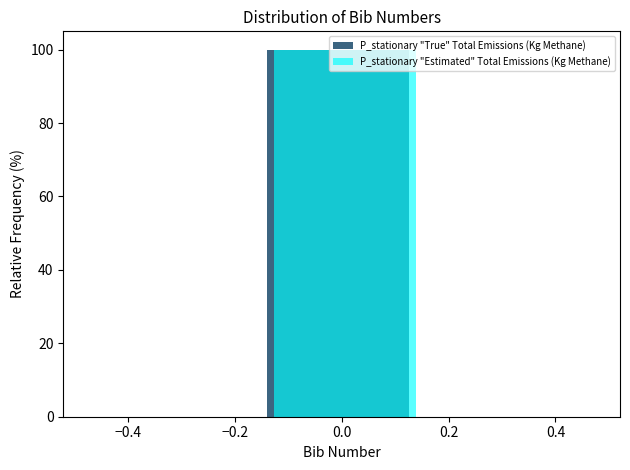

Reading left to right, list every range on the x-axis with the height of the bar of each series over it. Neither the bar edges nor the heights are printed on the chart, so give them approximately, as read against the axes.

-0.50 to -0.16: P_stationary "True" Total Emissions (Kg Methane)=0	P_stationary "Estimated" Total Emissions (Kg Methane)=0
-0.16 to 0.16: P_stationary "True" Total Emissions (Kg Methane)=100	P_stationary "Estimated" Total Emissions (Kg Methane)=100
0.16 to 0.50: P_stationary "True" Total Emissions (Kg Methane)=0	P_stationary "Estimated" Total Emissions (Kg Methane)=0